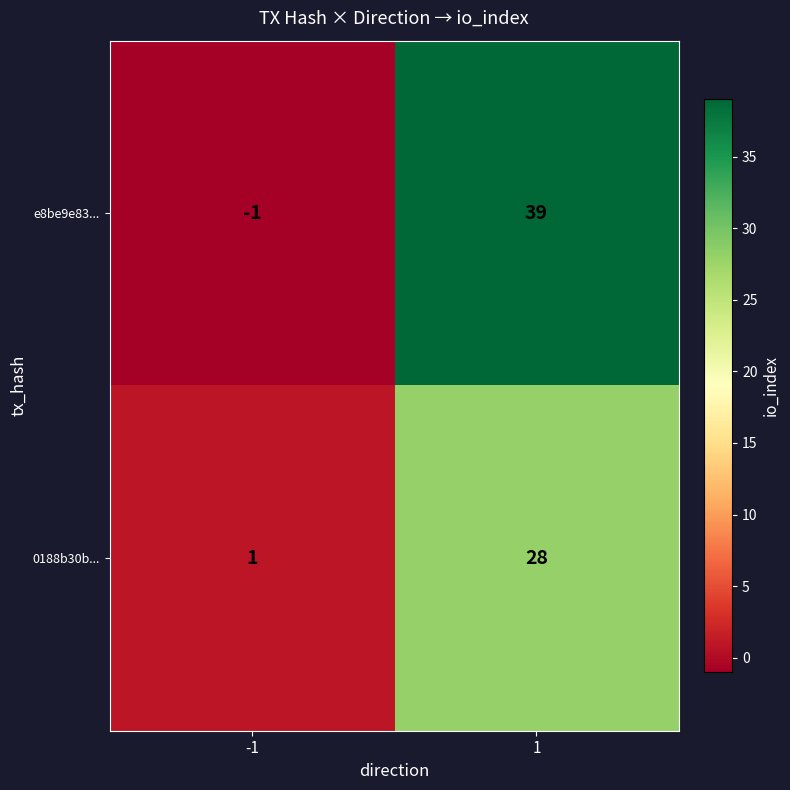

The value of 0188b30b... at 1 is 28. True or false?

True